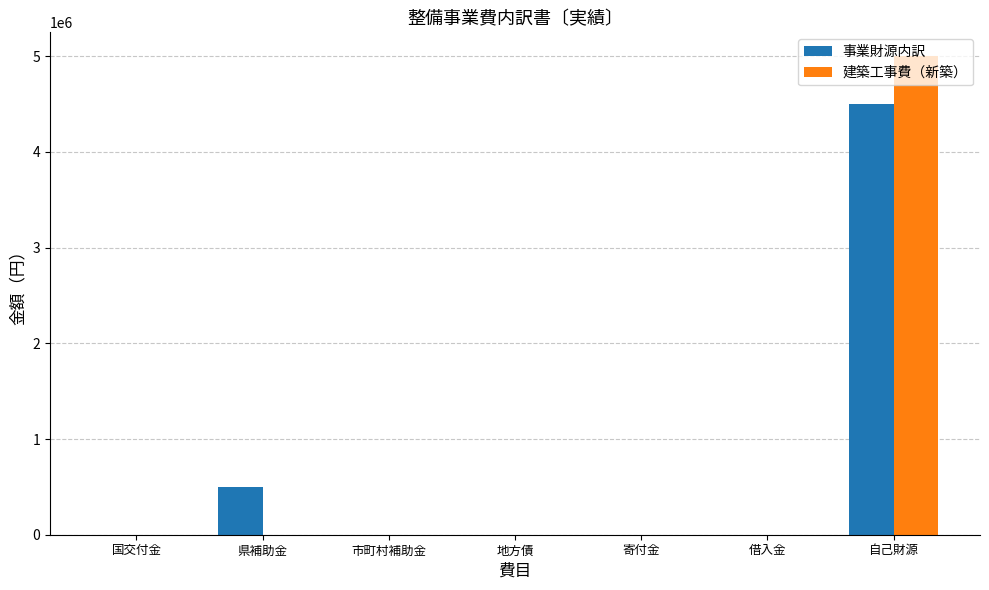

Which series changed the most between 県補助金 and 地方債?

事業財源内訳